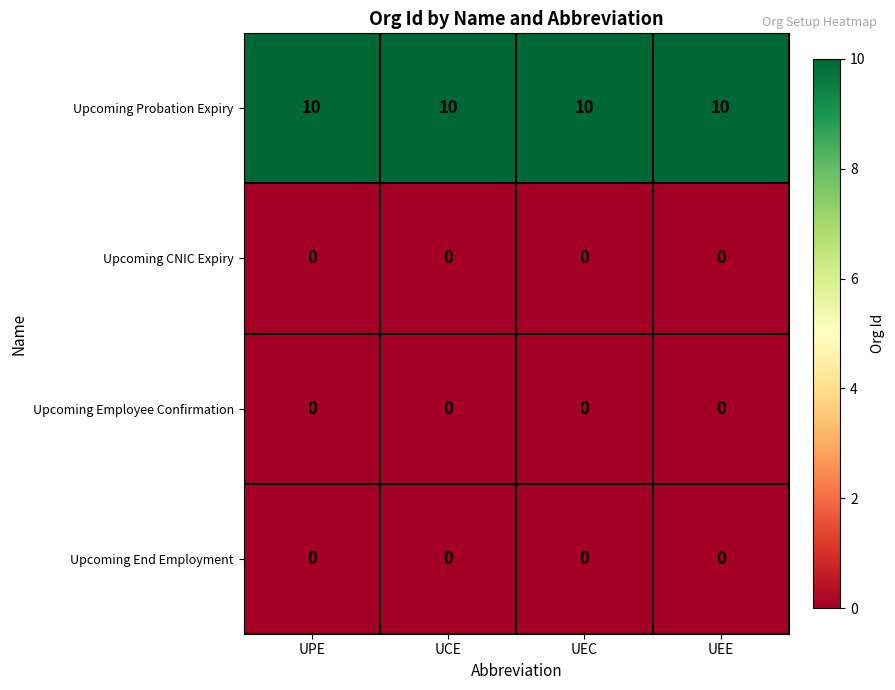

What is the maximum value shown in the chart?

10